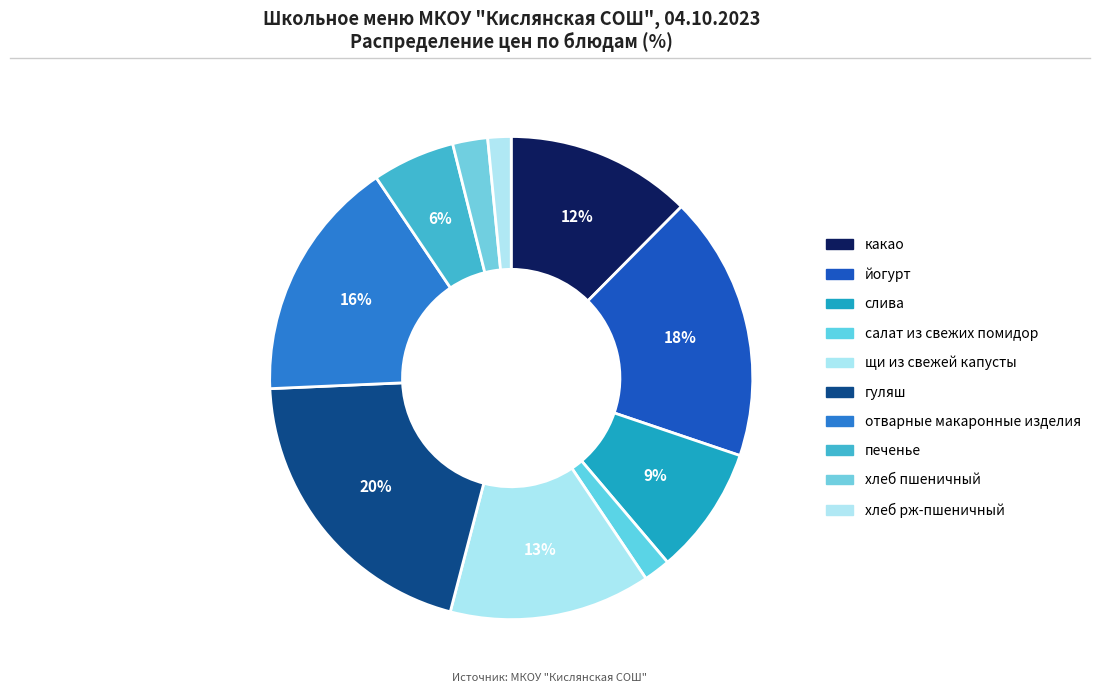

Which slice is the largest?

гуляш